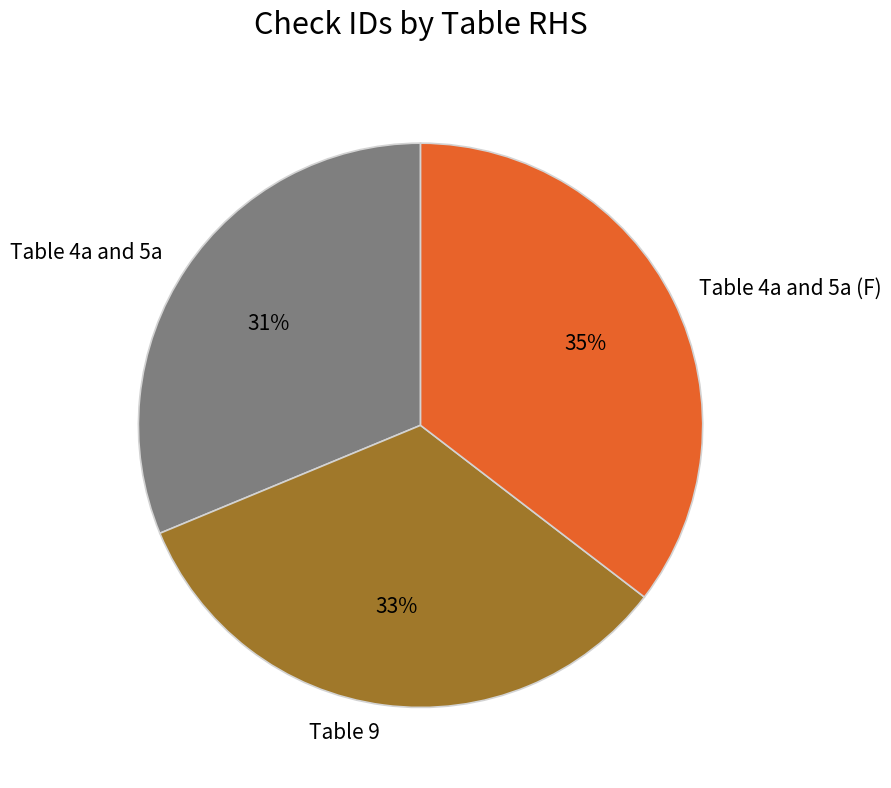

Count the number of slices in the pie.

3